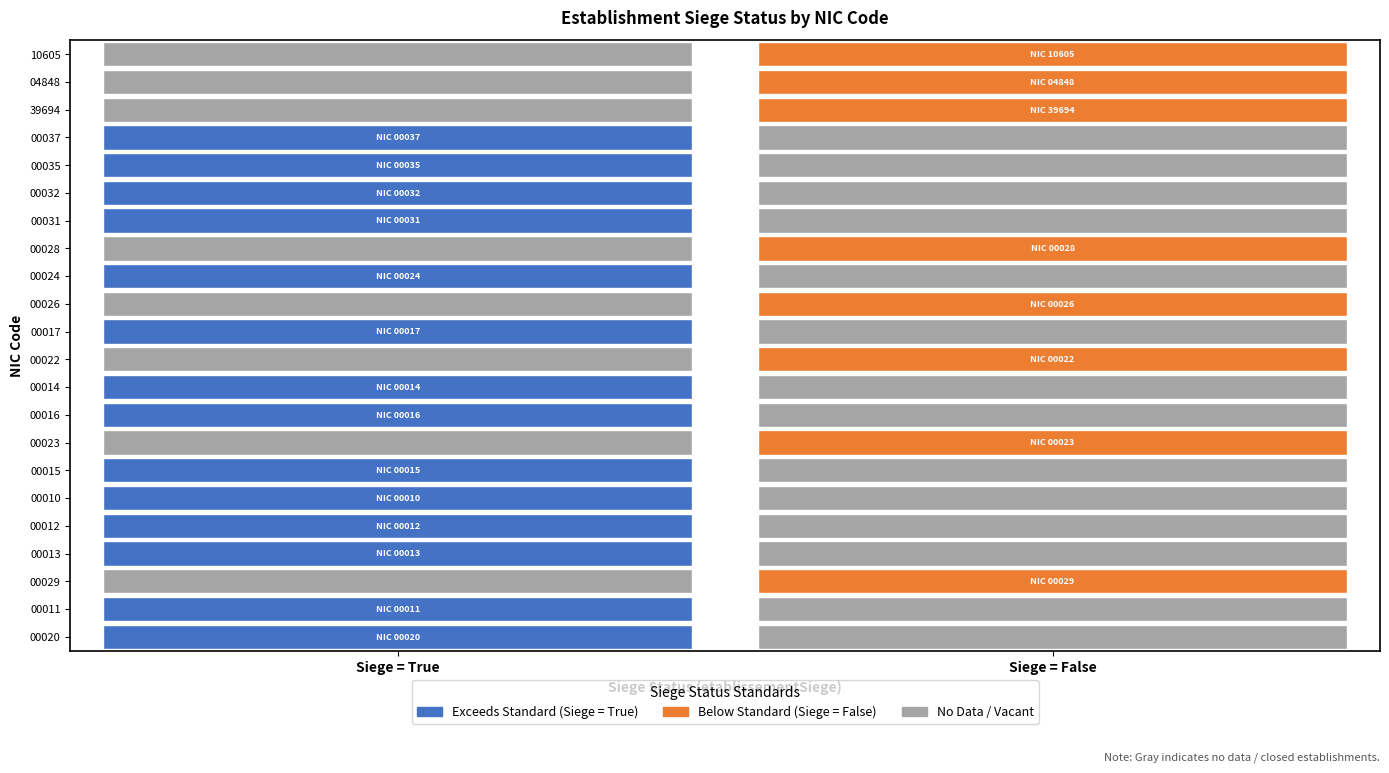

At which label is 00016 closest to 0?

false